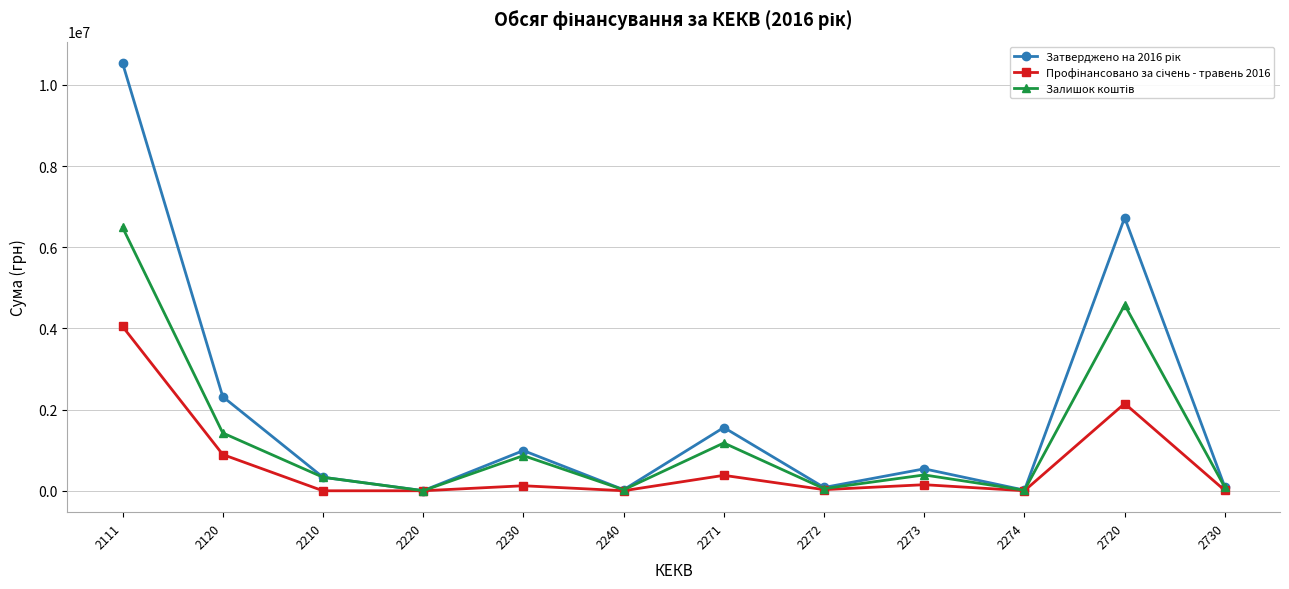

At which category is the sum across all series the highest?

2111